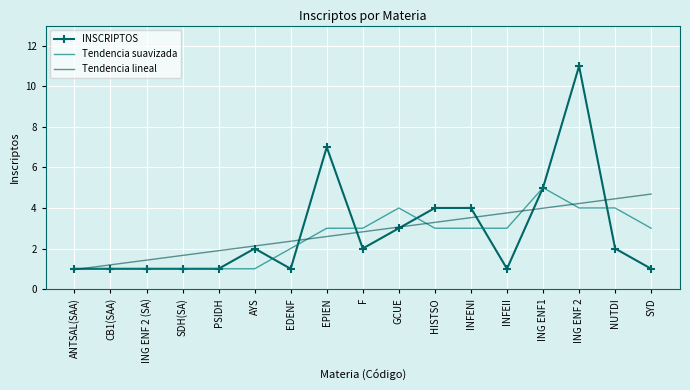

Rank the series by their maximum value, from lowest to highest.

Tendencia lineal, Tendencia suavizada, INSCRIPTOS